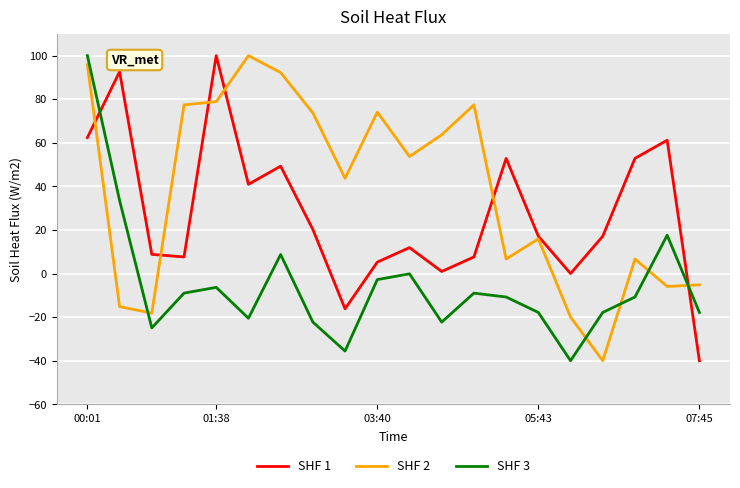

Rank the series by their average value, from lowest to highest.

SHF 3, SHF 1, SHF 2